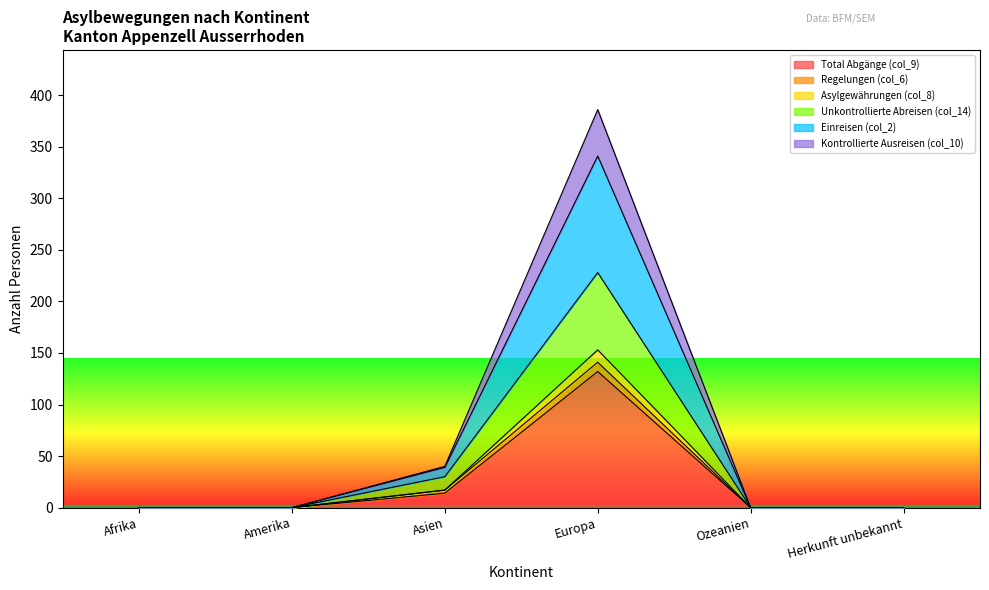

How many interior local peaks does the Kontrollierte Ausreisen (col_10) series have?

1